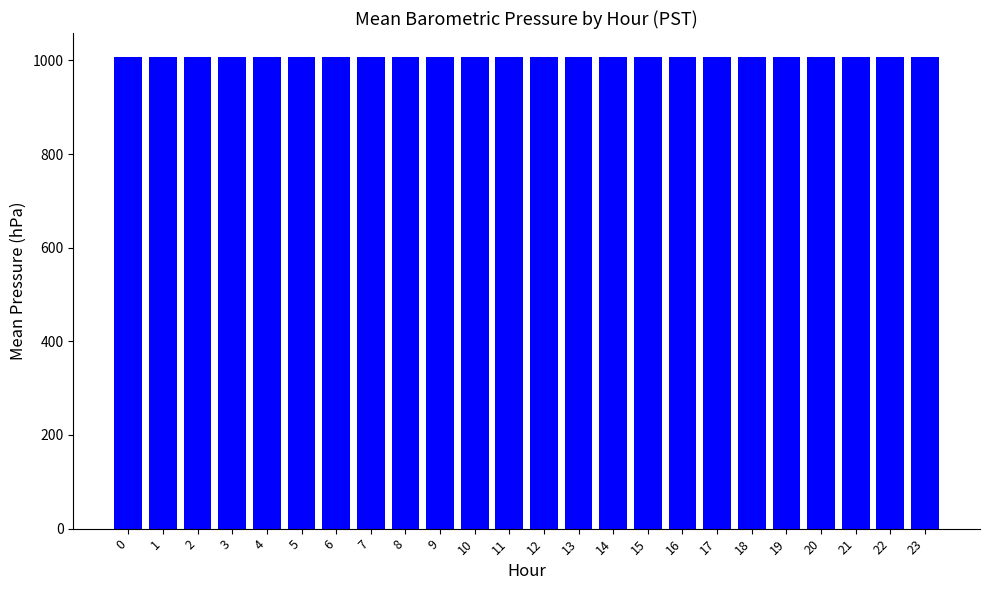

What is the minimum value shown in the chart?

1007.1